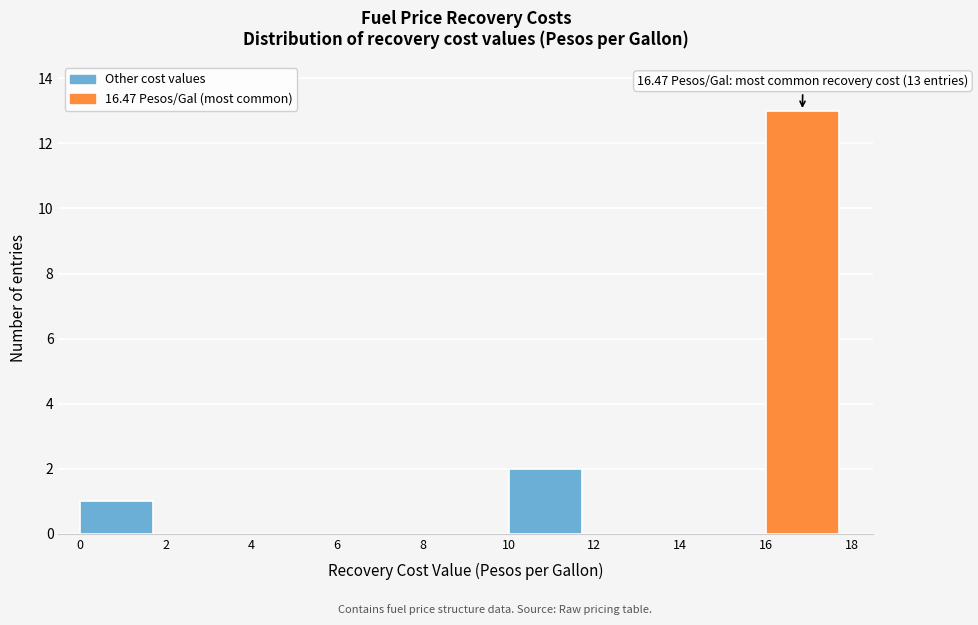

Which range on the x-axis has the tallest bar?

16 to 18